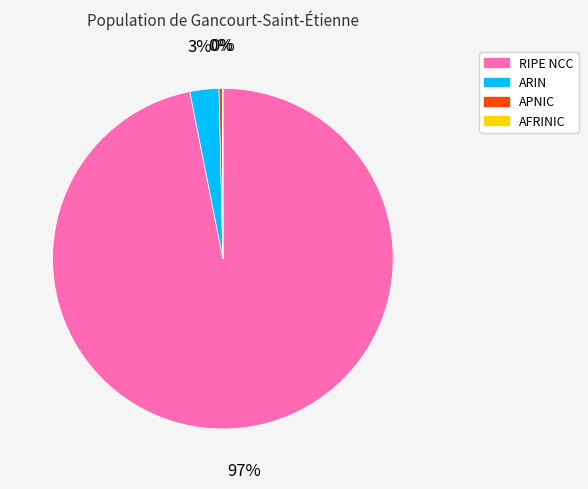

Which slice is the largest?

RIPE NCC